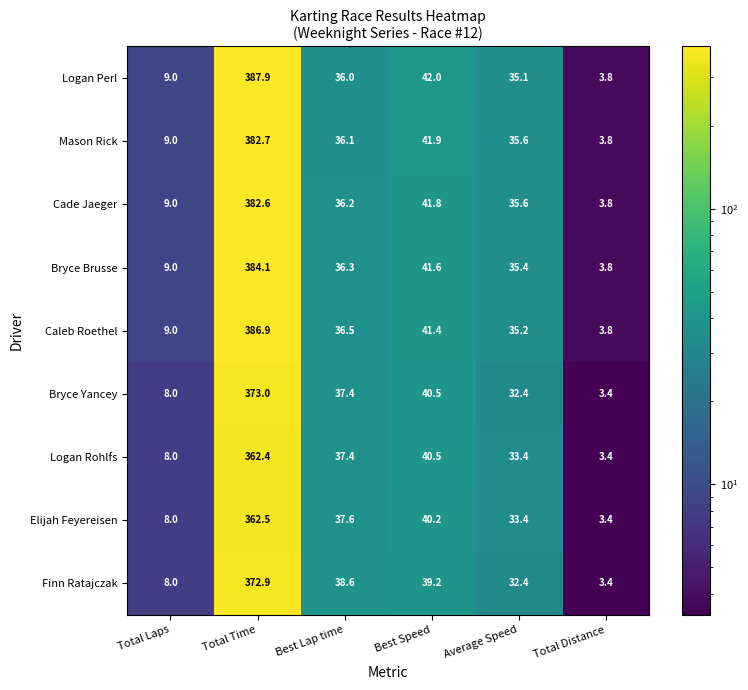

List the series in order of their peak value, highest first.

Logan Perl, Caleb Roethel, Bryce Brusse, Mason Rick, Cade Jaeger, Bryce Yancey, Finn Ratajczak, Elijah Feyereisen, Logan Rohlfs